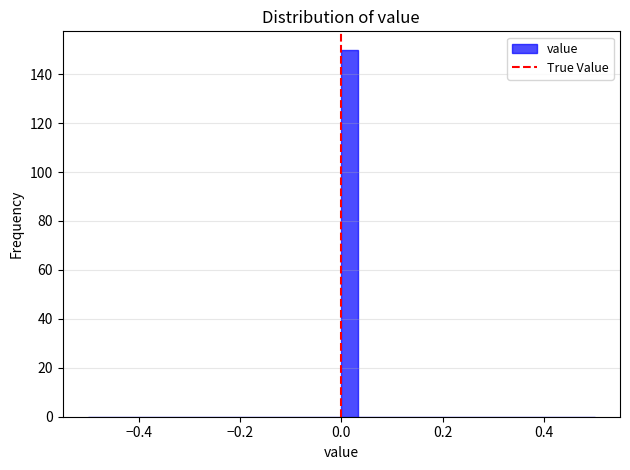

Read against the x-axis, roughly where is the centre of the tallest bar?

0.02